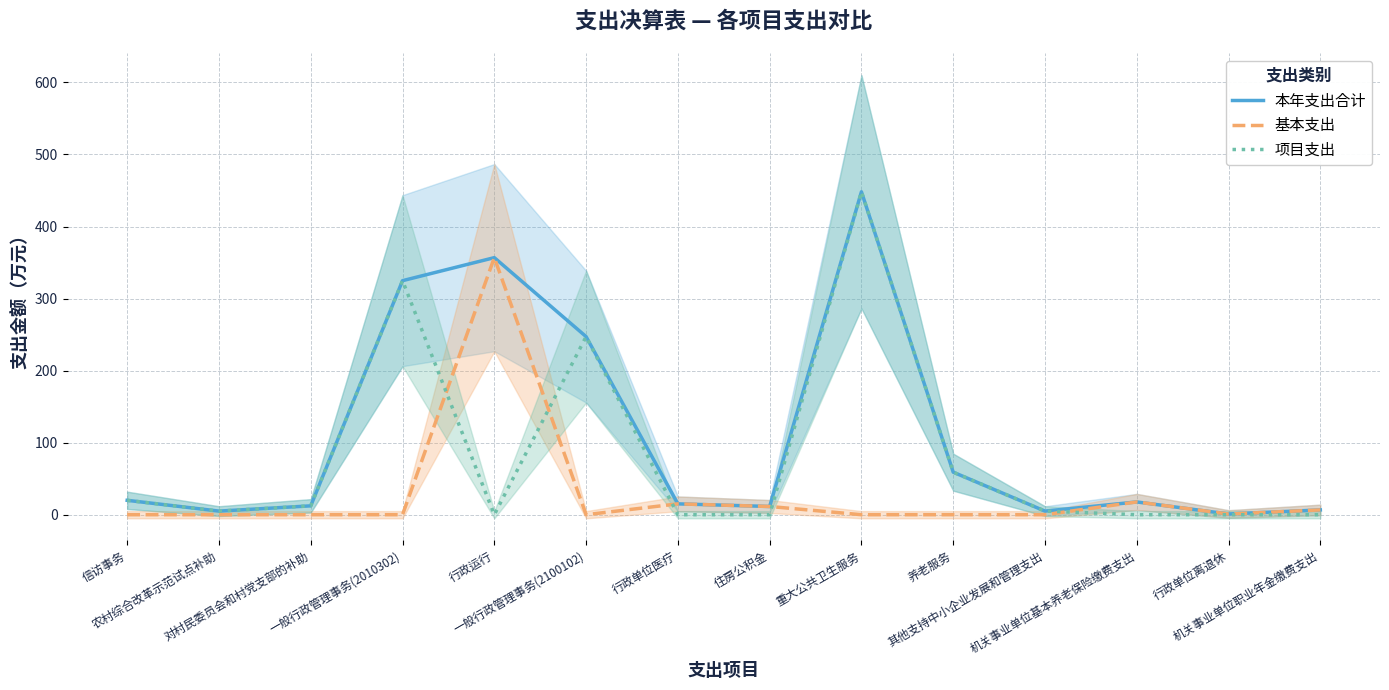

At how many categories does at least one series exceed 102?

4